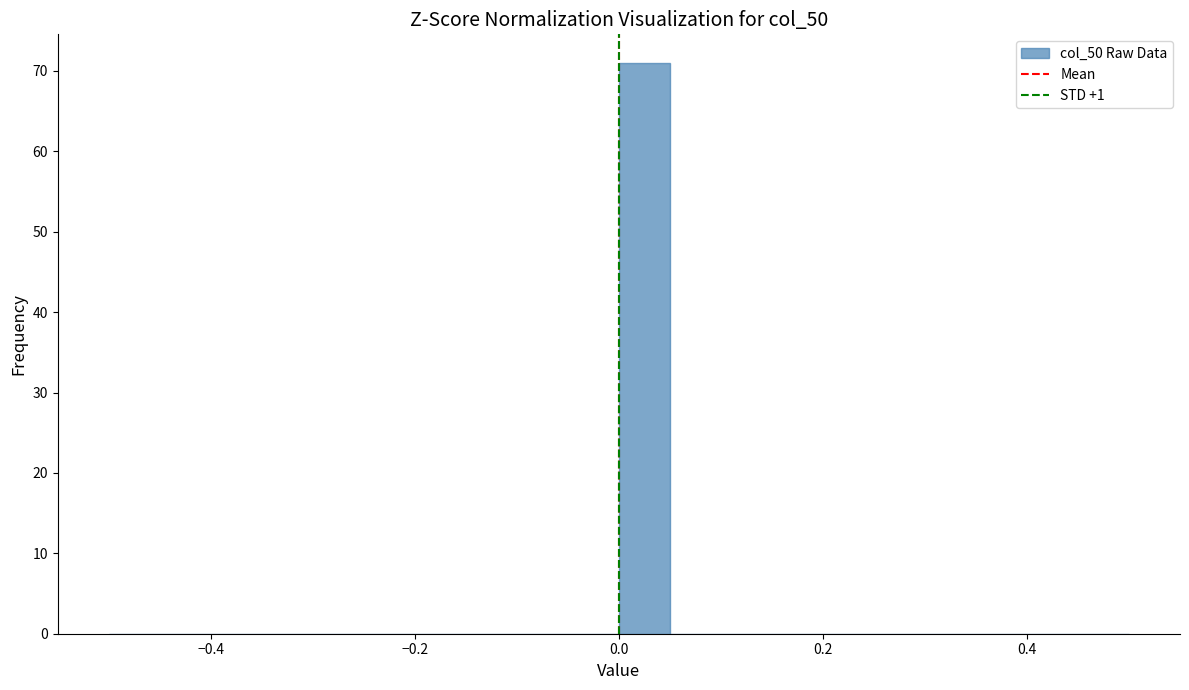

Around what value on the x-axis is the tallest bar? Give the approximate position of its centre, as read against the axis.

0.02